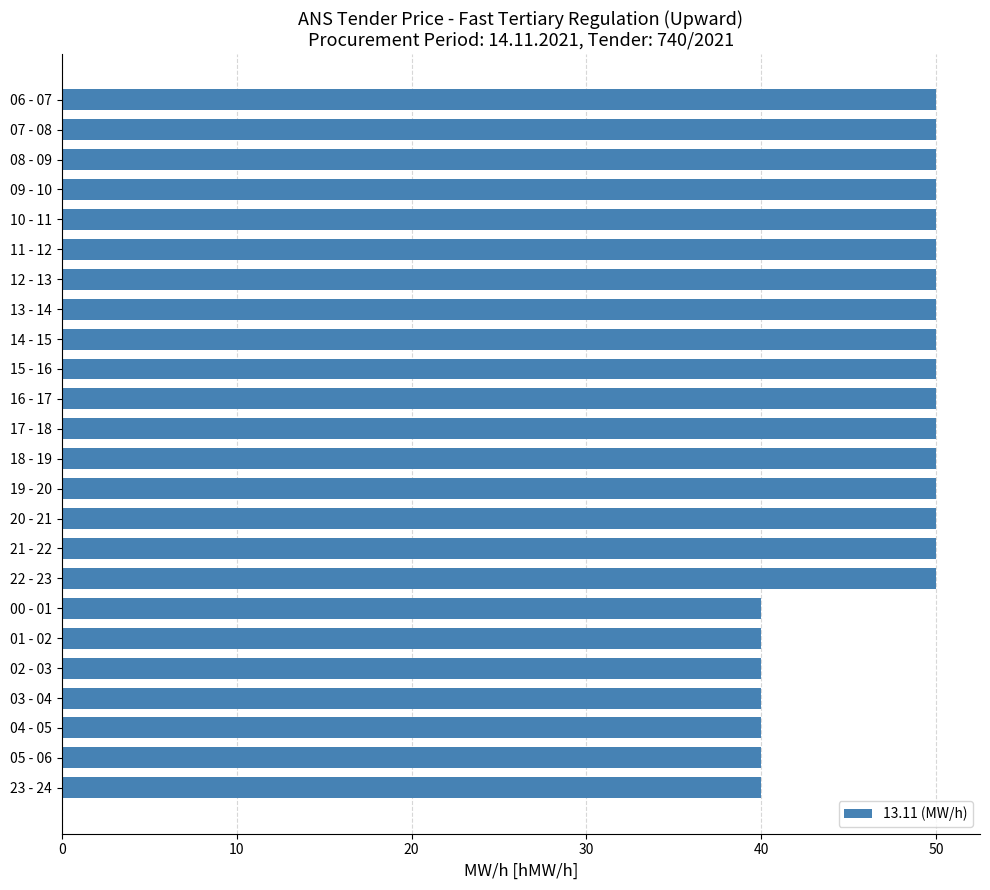

Reading top to bottom, transcribe all the data shown in this chart.

50	50	50	50	50	50	50	50	50	50	50	50	50	50	50	50	50	40	40	40	40	40	40	40